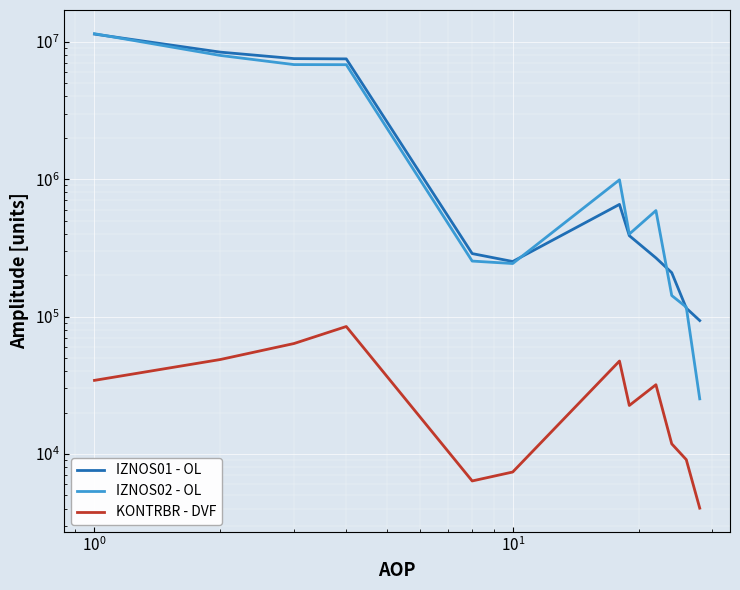

Reading left to right, what are all the values shown in this chart?

IZNOS01 - OL: 11383176.0	8412496.0	7548699.0	7512998.0	287240.0	251539.0	655231.0	387992.0	267239.0	208566.0	115113.0	93453.0
IZNOS02 - OL: 11455238.0	7958027.0	6826420.0	6816204.0	253370.0	243154.0	989372.0	398437.0	590935.0	142235.0	117078.0	25157.0
KONTRBR - DVF: 34293.7	48657.1	63604.6	84581.6	6351.8	7378.5	47411.6	22512.5	31880.4	11832.9	9081.0	4025.5